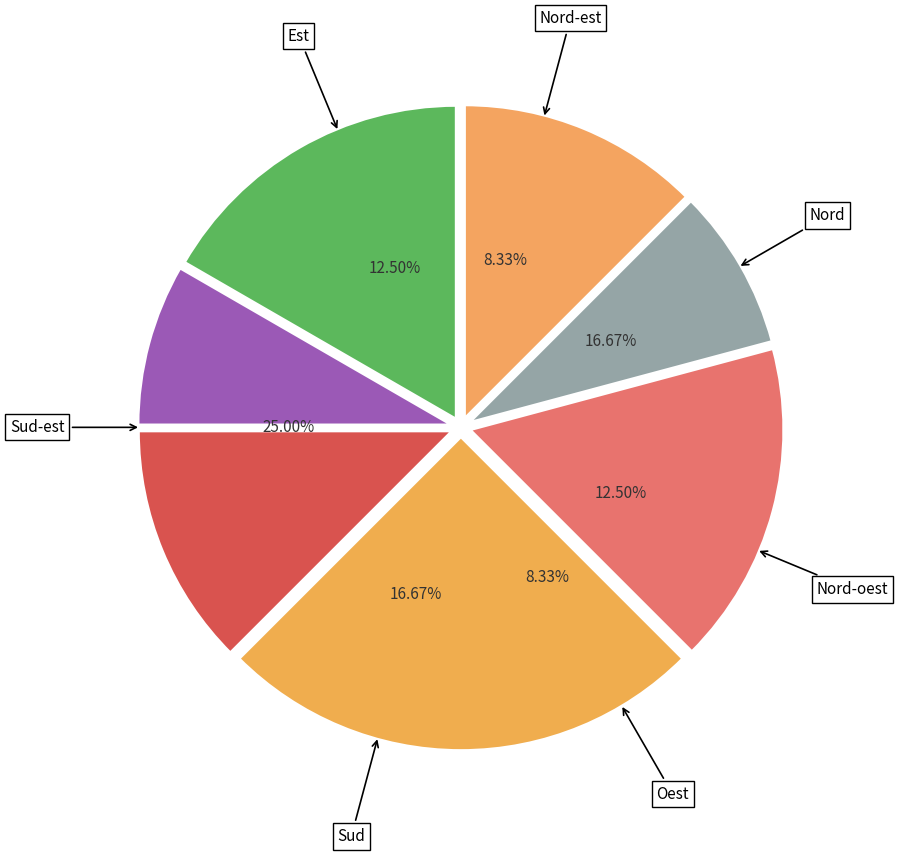

Which slice is the smallest?

Nord-est